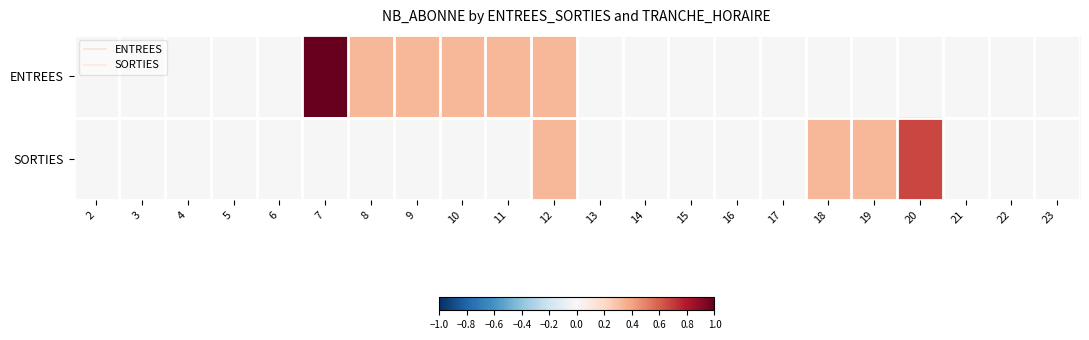

Rank the series at 6 from lowest to highest value.

ENTREES, SORTIES